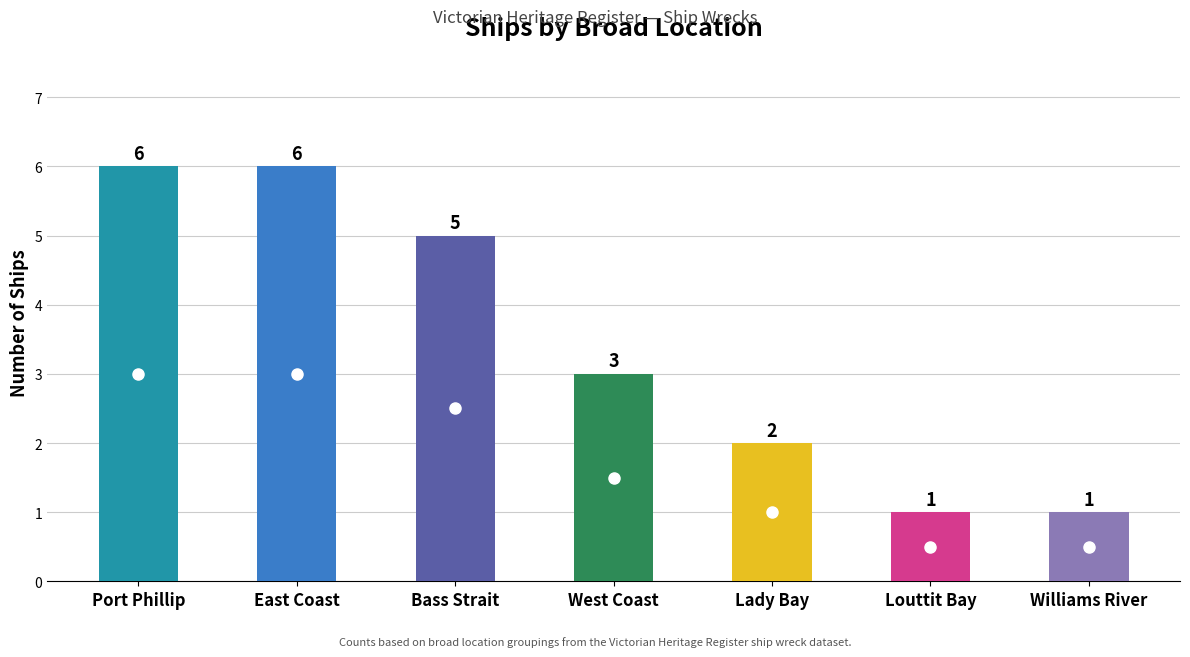

Count the number of values greater than 3.

3